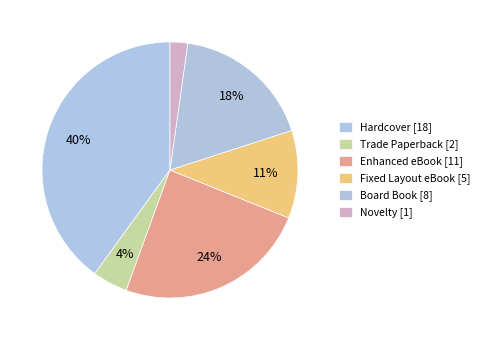

What is the smallest slice in the pie chart?

Novelty